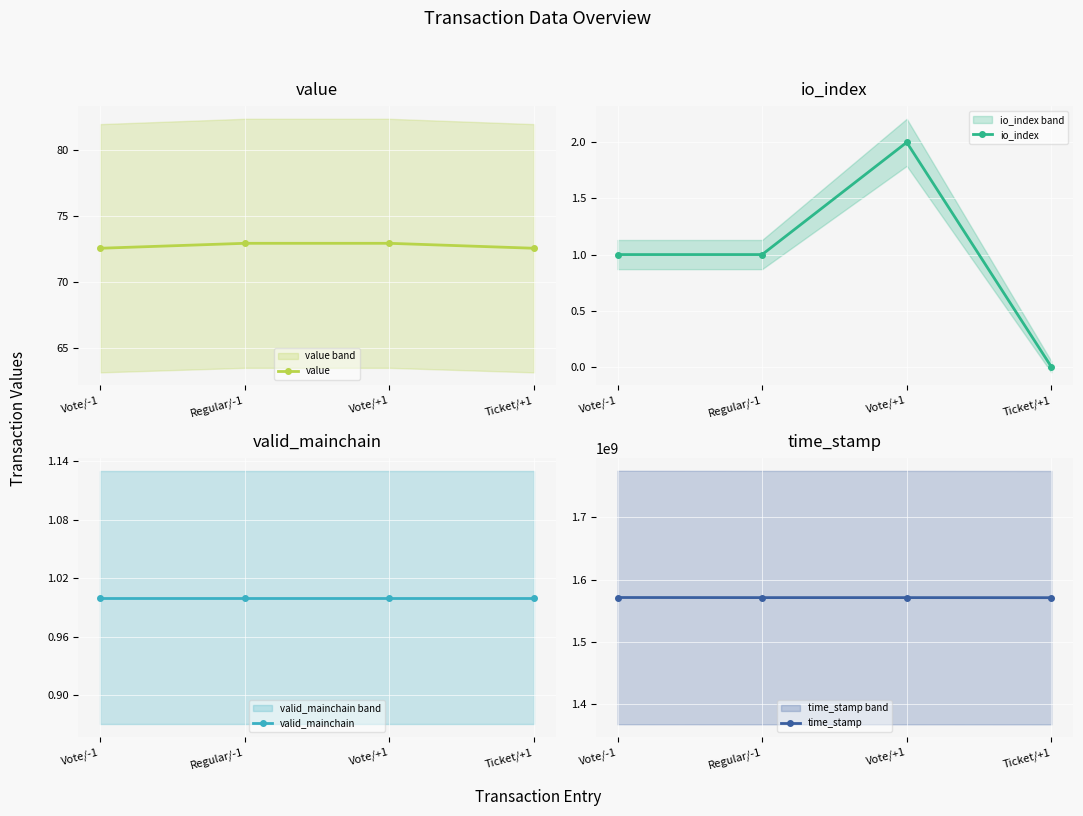

Rank the series by their maximum value, from highest to lowest.

time_stamp, value, io_index, valid_mainchain